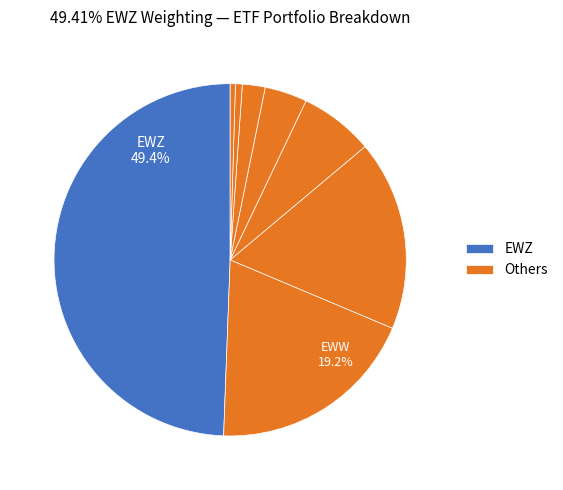

How many slices are in this pie chart?

8